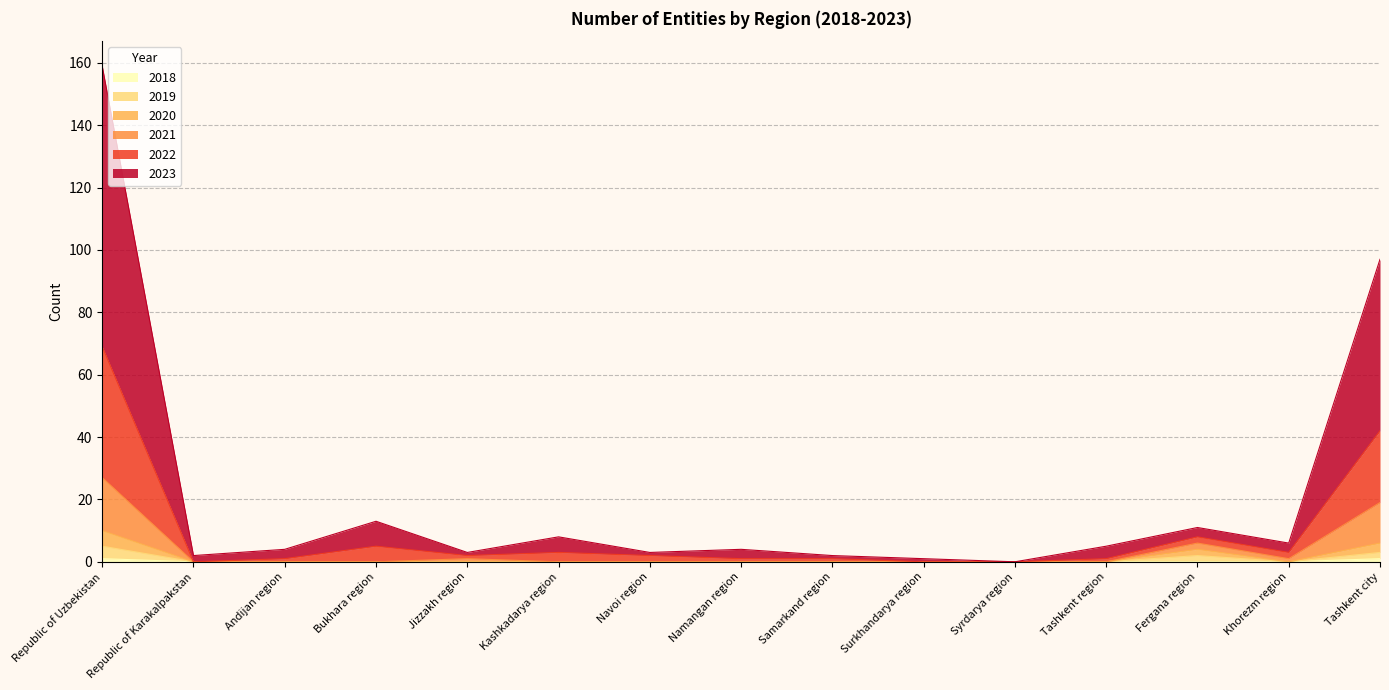

What are all the series names shown in the legend?

2018, 2019, 2020, 2021, 2022, 2023